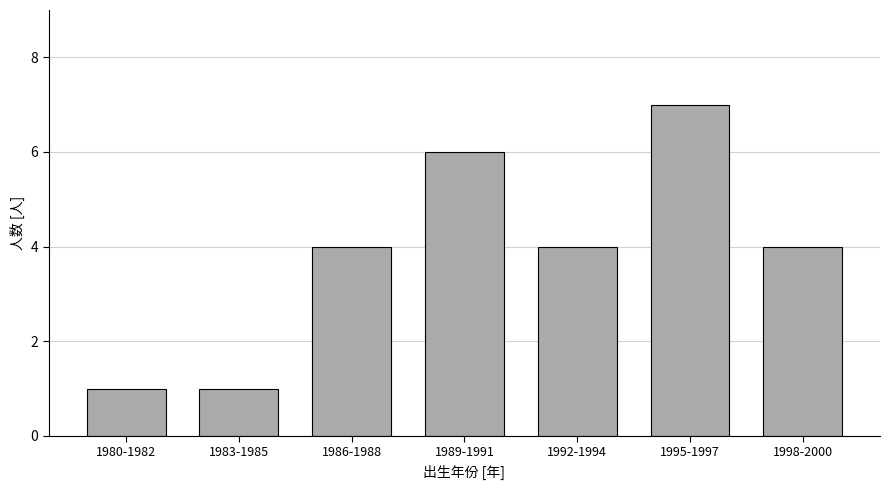

Reading left to right, list all the values displayed in this chart.

1980-1982=1	1983-1985=1	1986-1988=4	1989-1991=6	1992-1994=4	1995-1997=7	1998-2000=4